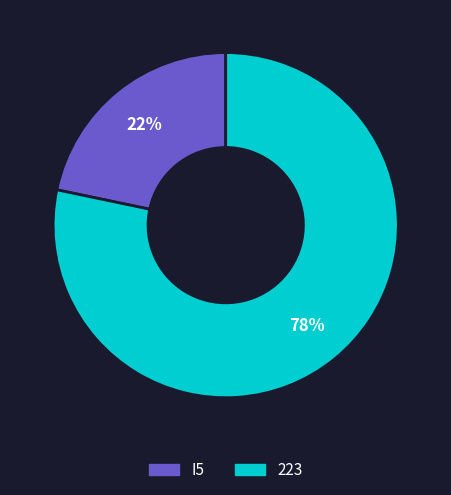

The 223 slice represents 93% of the pie. True or false?

False